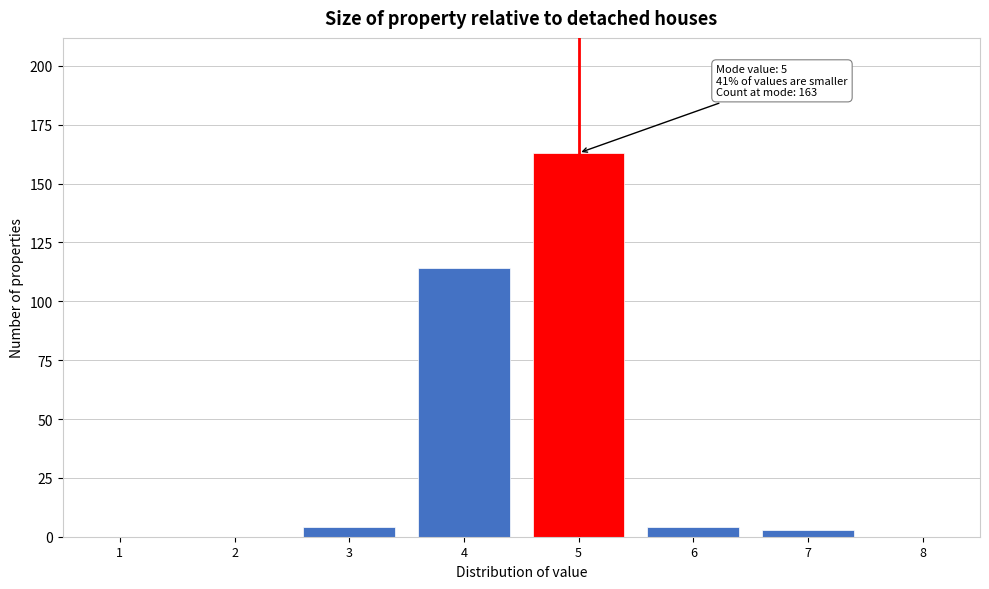

Reading left to right, list all the values displayed in this chart.

1=0	2=0	3=4	4=114	5=163	6=4	7=3	8=0